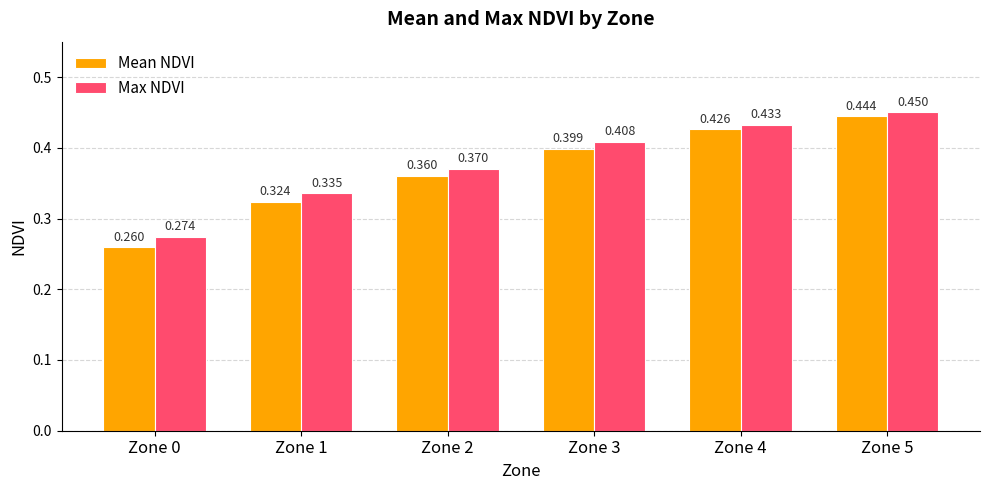

List the labels in order of Max NDVI value, smallest first.

Zone 0, Zone 1, Zone 2, Zone 3, Zone 4, Zone 5